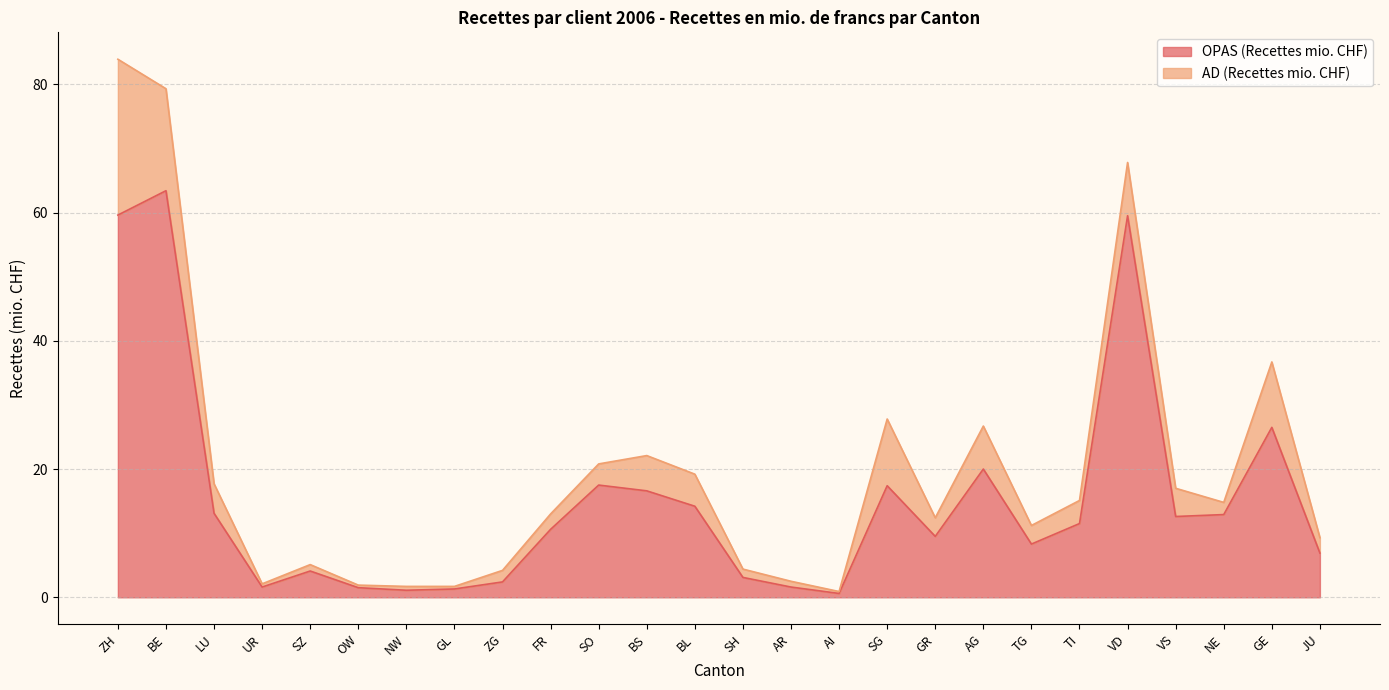

Reading left to right, extract all data points from this chart.

59.6	63.4	13.1	1.6	4.1	1.5	1.1	1.3	2.4	10.6	17.5	16.6	14.2	3.1	1.6	0.6	17.4	9.5	20.0	8.3	11.5	59.5	12.6	12.9	26.5	6.9